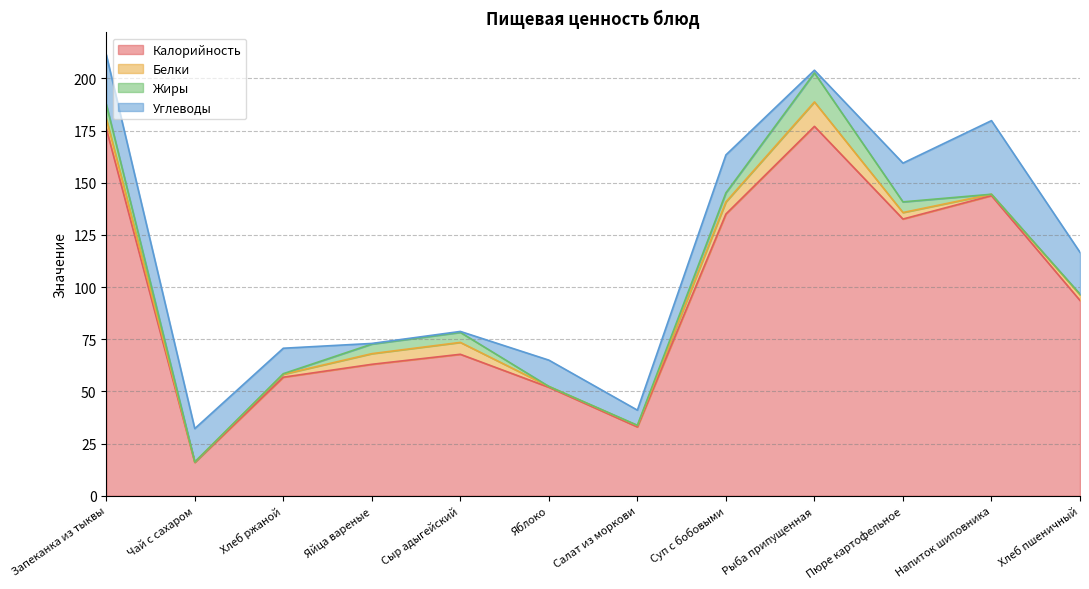

The value of Углеводы at Суп с бобовыми is 9.9. True or false?

False